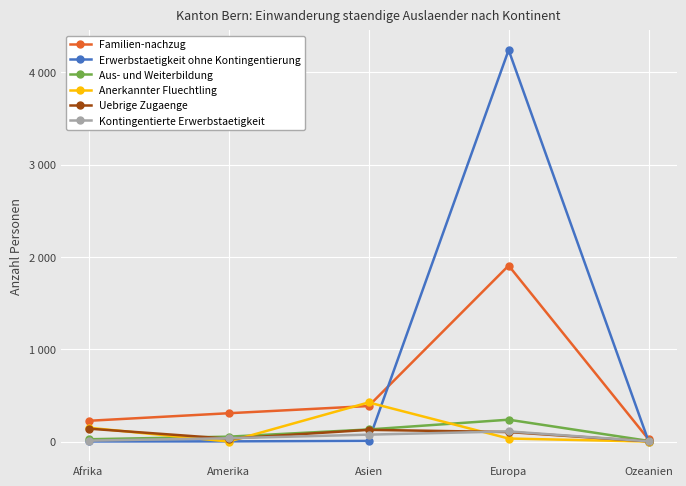

Between Asien and Europa, which is larger?

Europa